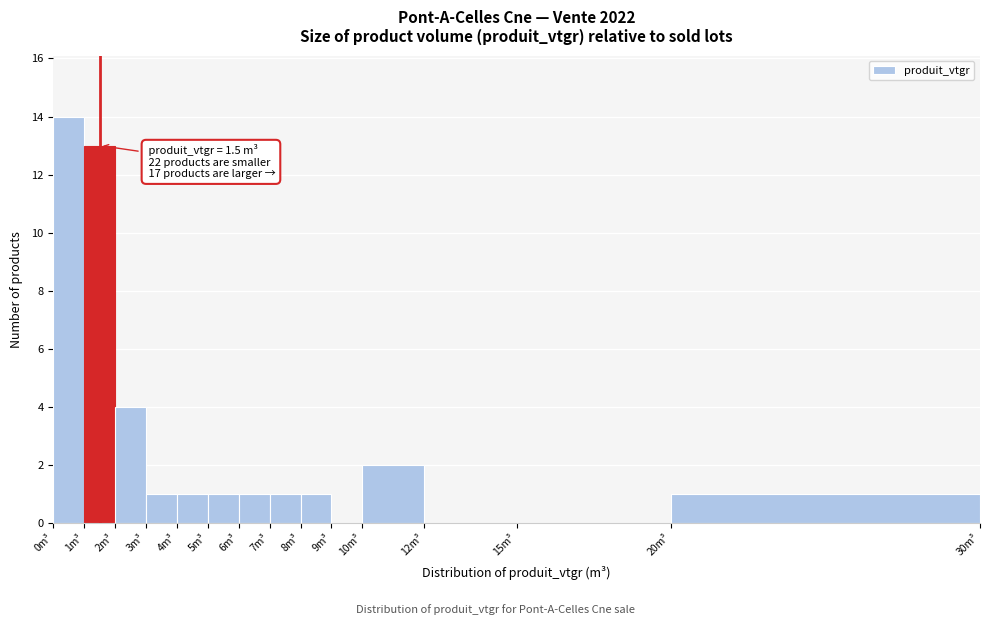

Which range on the x-axis has the tallest bar?

0 to 1